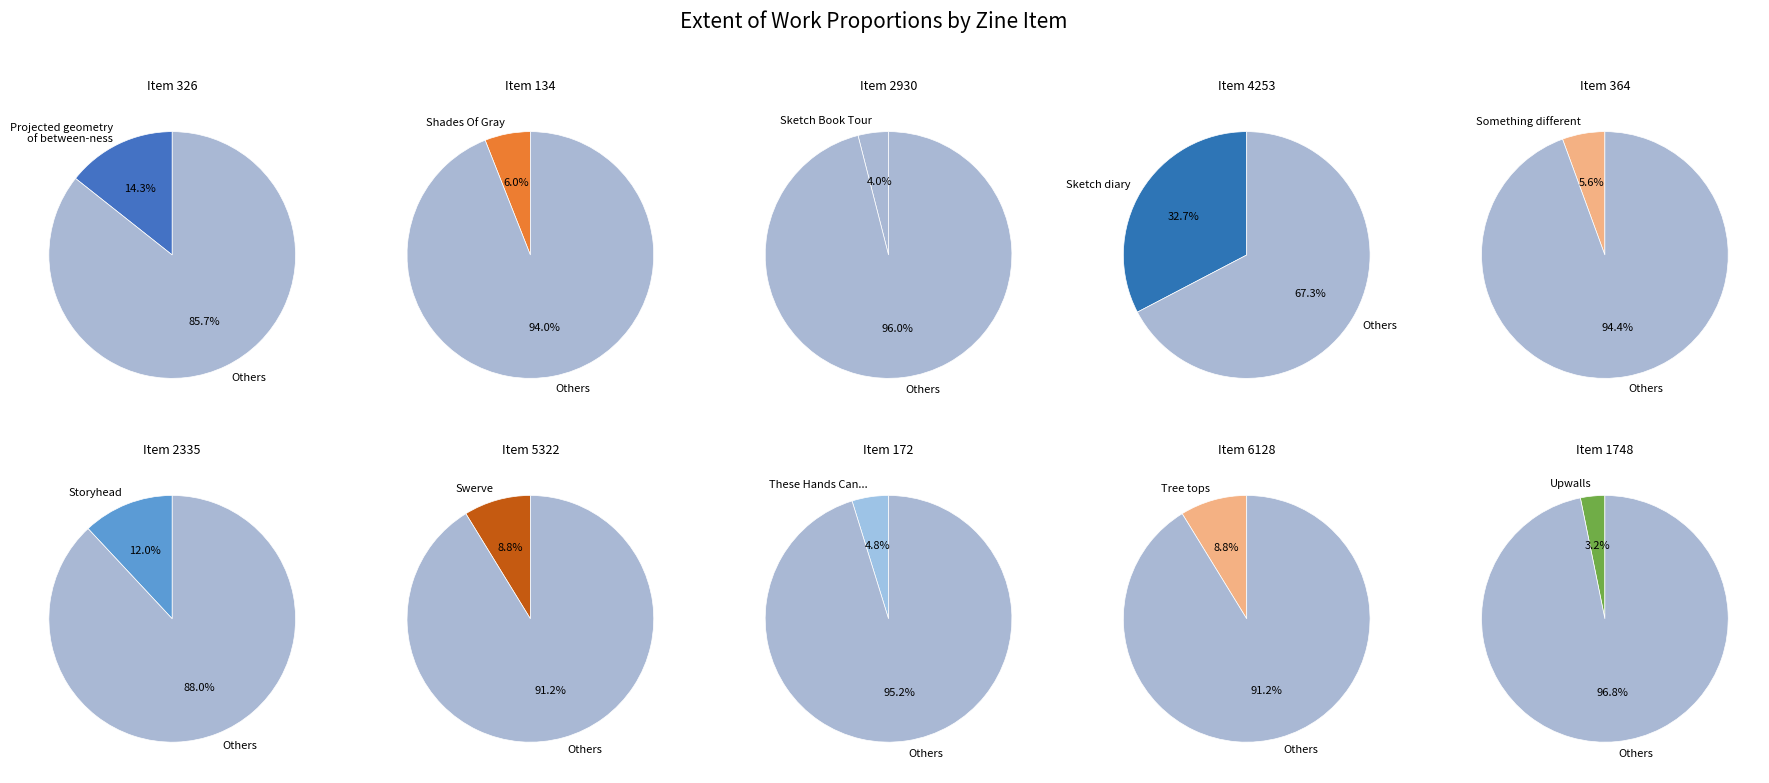

Which slice is the largest?

4253